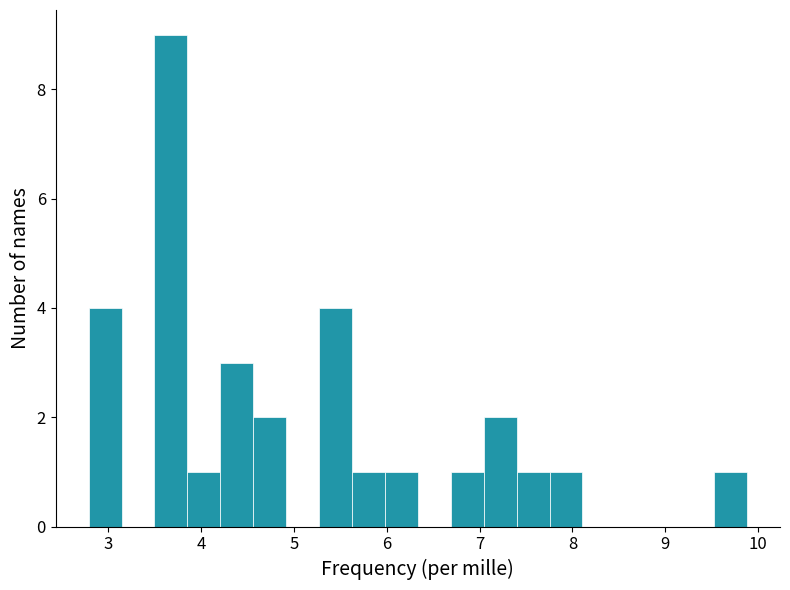

Read against the x-axis, roughly where is the centre of the tallest bar?

3.7